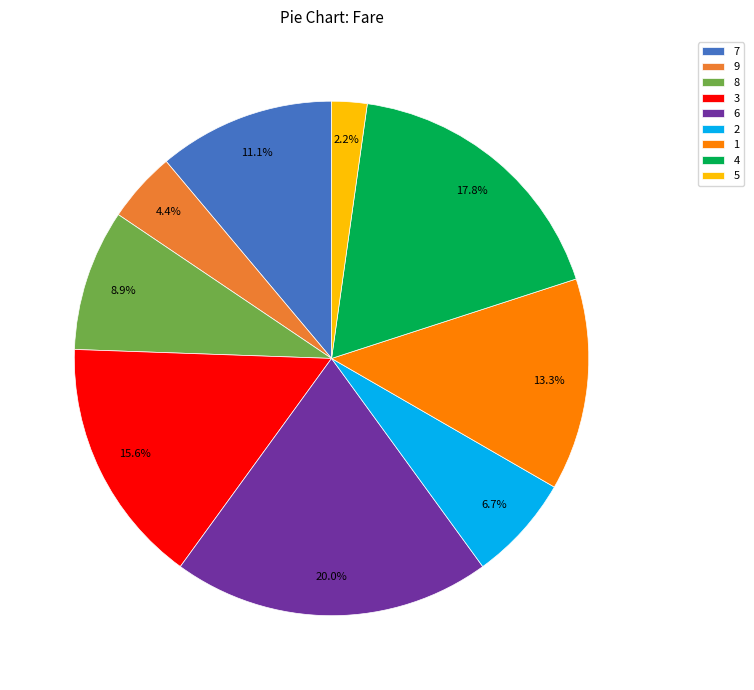

Which has a higher value, 5 or 6?

6